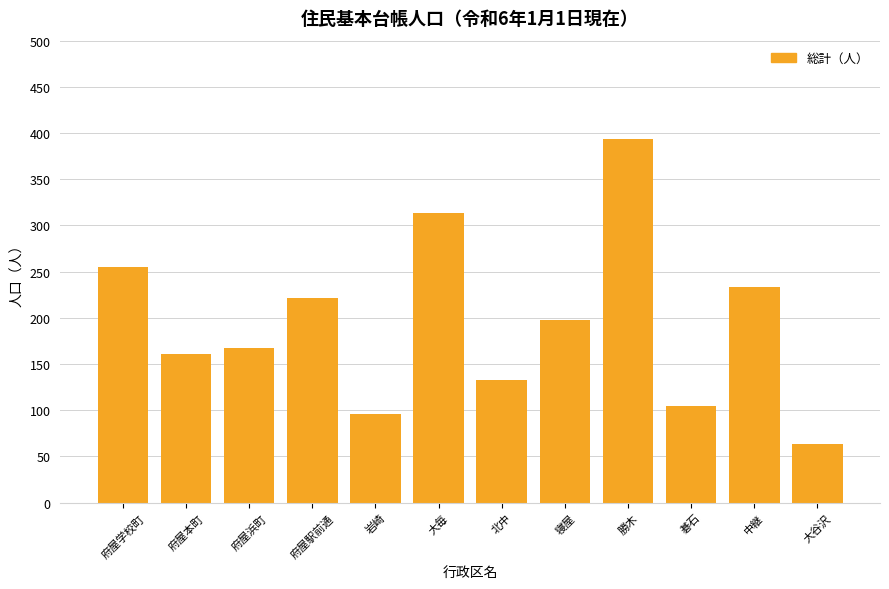

What is the change in value from 府屋本町 to 碁石?

-56